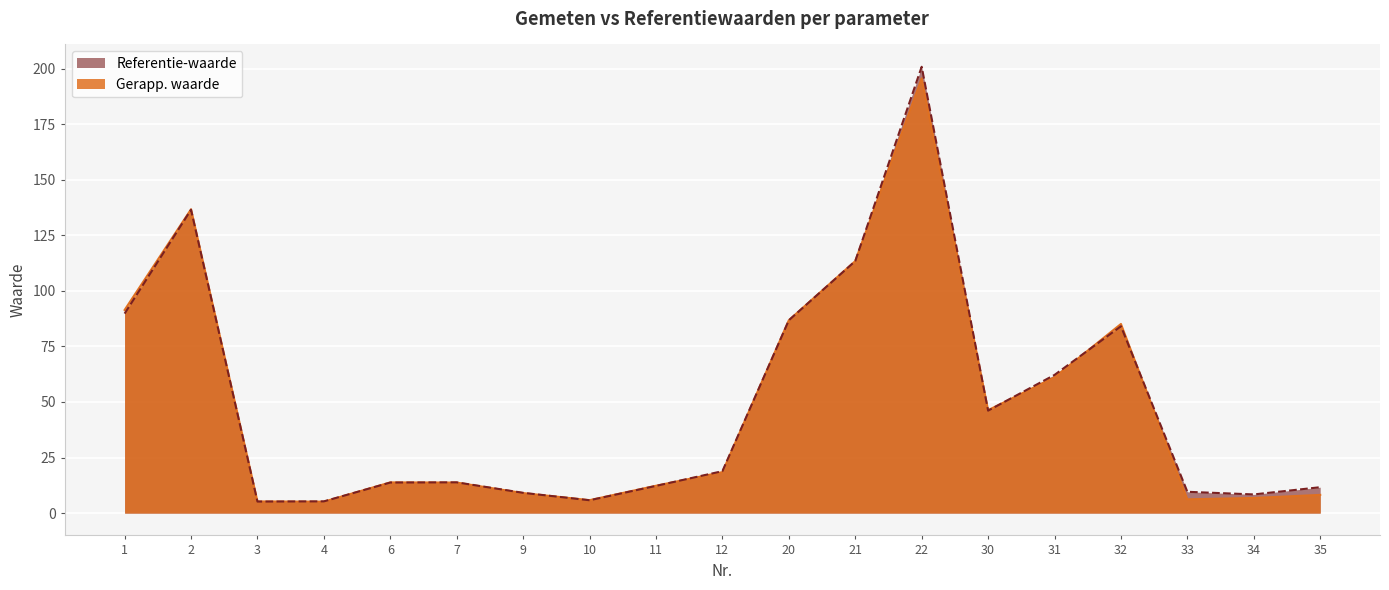

Where does the Referentie-waarde series first go above 13?

1